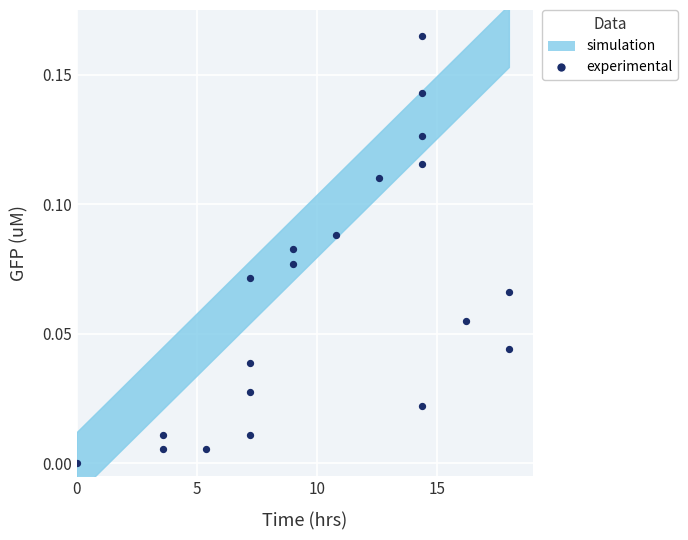

What is the range of X values (max minus min)?

18.0